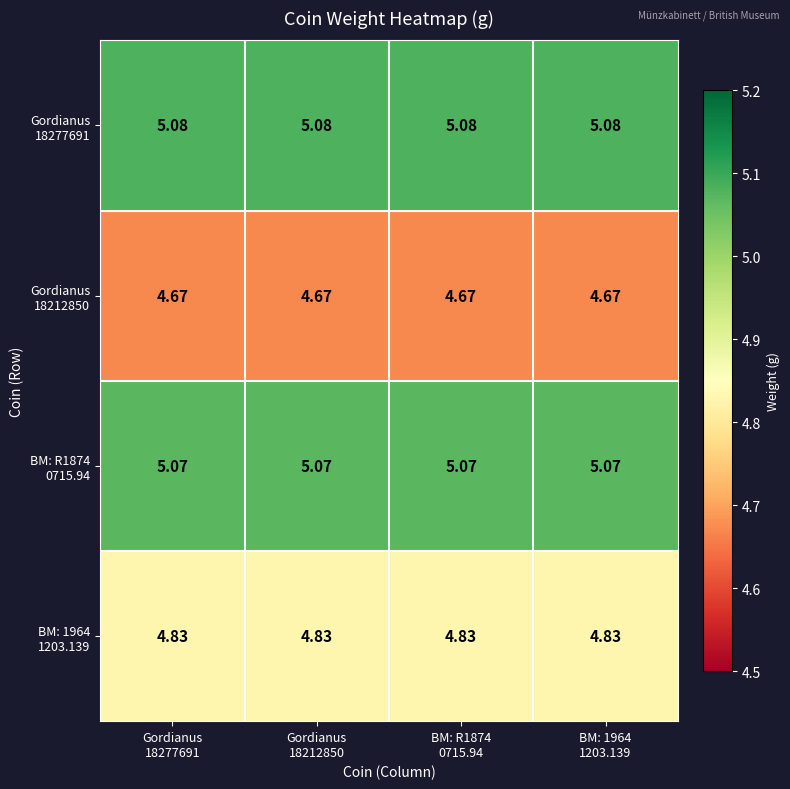

Count the number of categories in the chart.

4